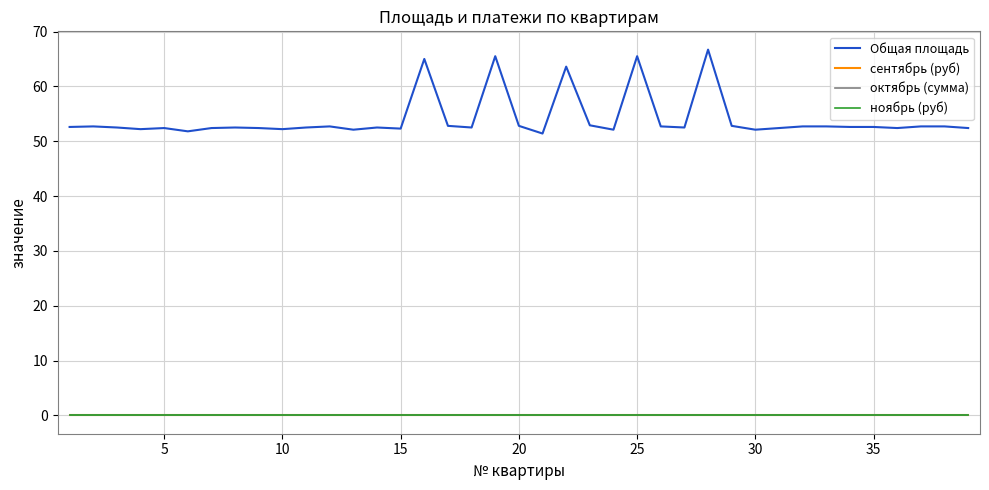

True or false: ноябрь (руб) and октябрь (сумма) intersect in this chart.

False